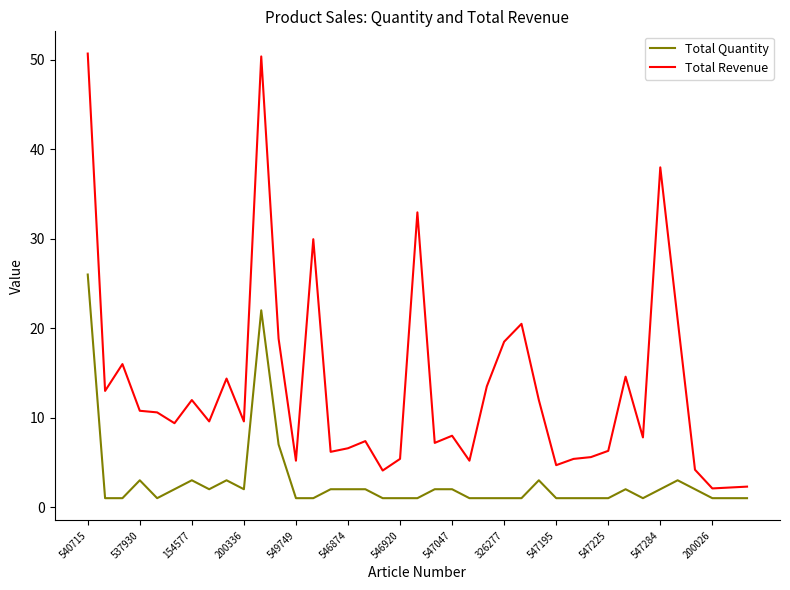

Rank the series by their maximum value, from highest to lowest.

Total Revenue, Total Quantity